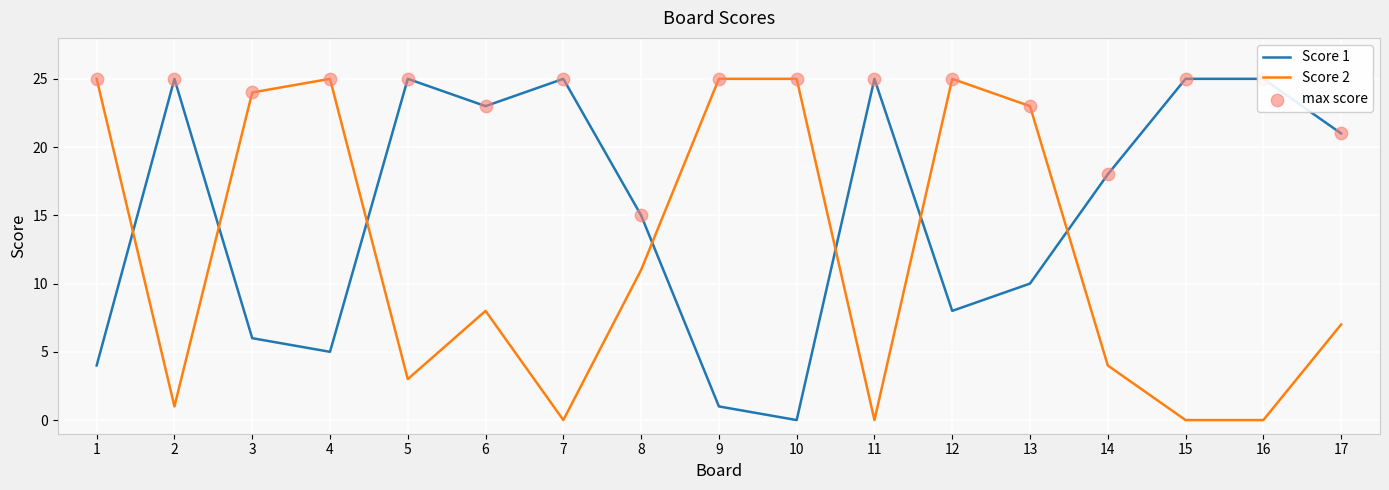

Is the value of max score at 12 greater than the value of Score 2 at 9?

No